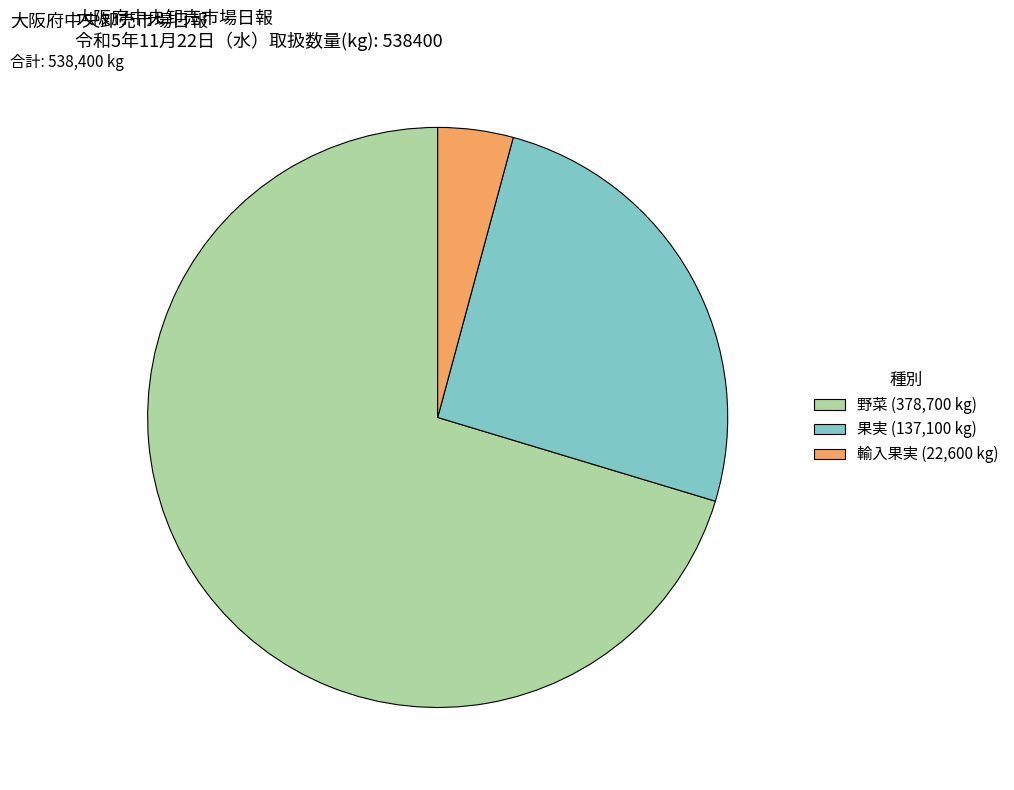

Which category has the biggest portion of the pie?

野菜